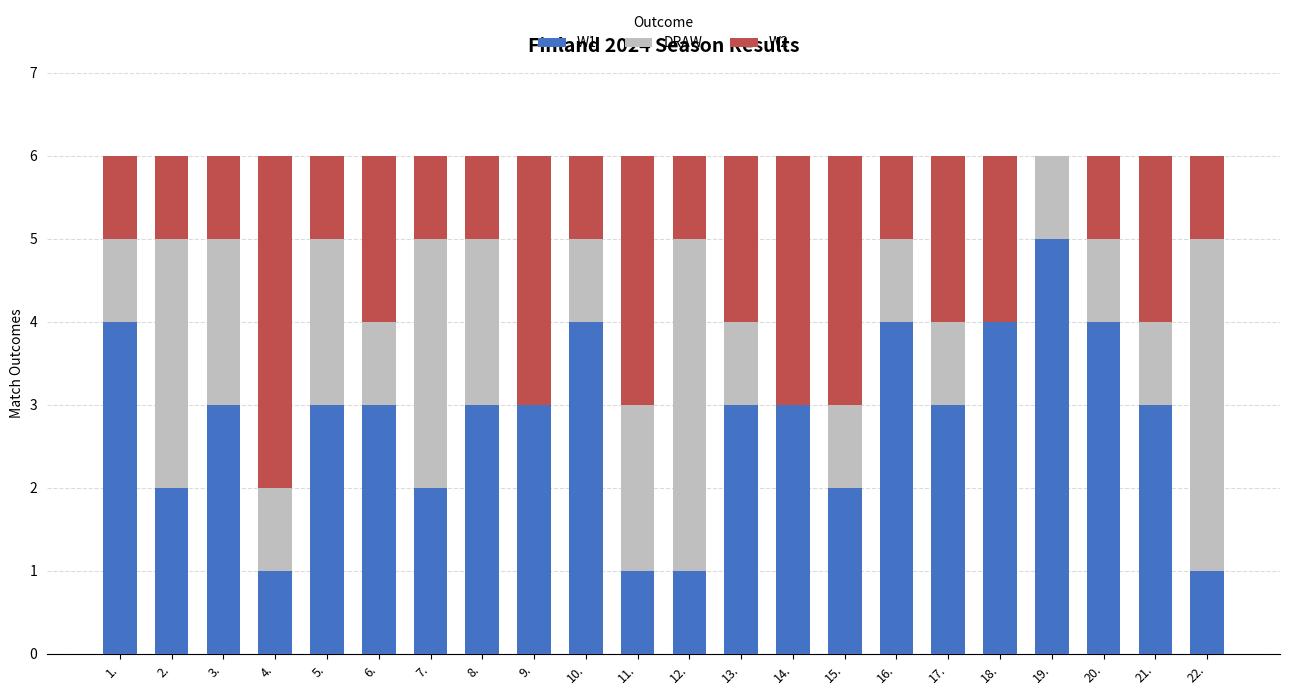

The W1 series shows 2 at 6.. True or false?

False